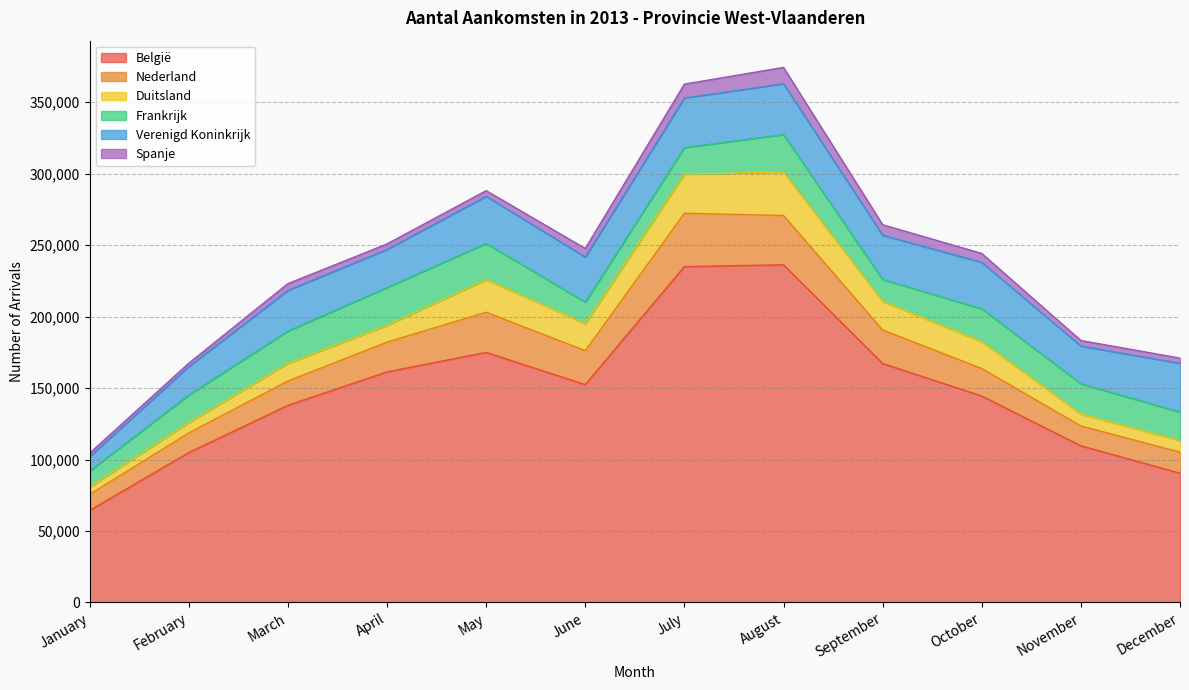

Which category has the lowest value in the Spanje series?

February